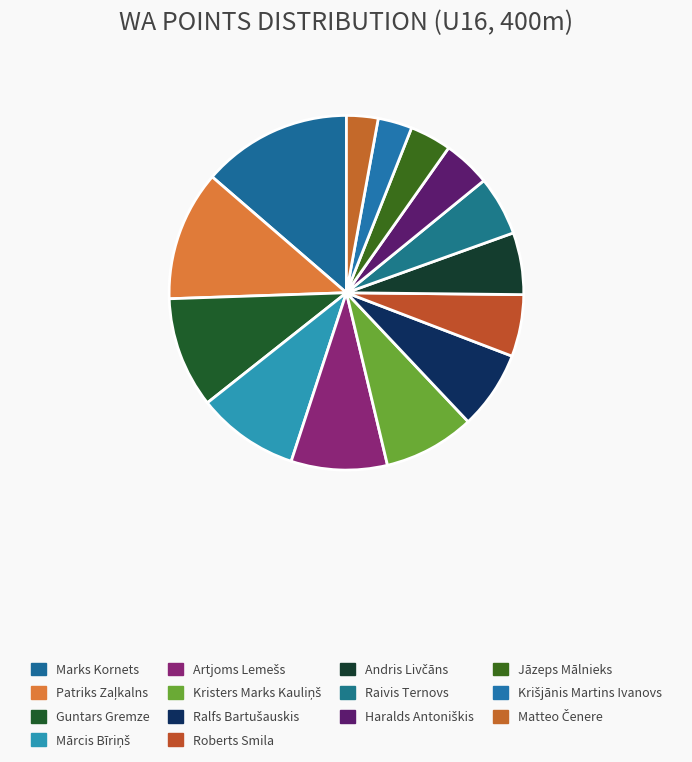

What is the ratio of the value at Kristers Marks Kauliņš to the value at Guntars Gremze?

0.8